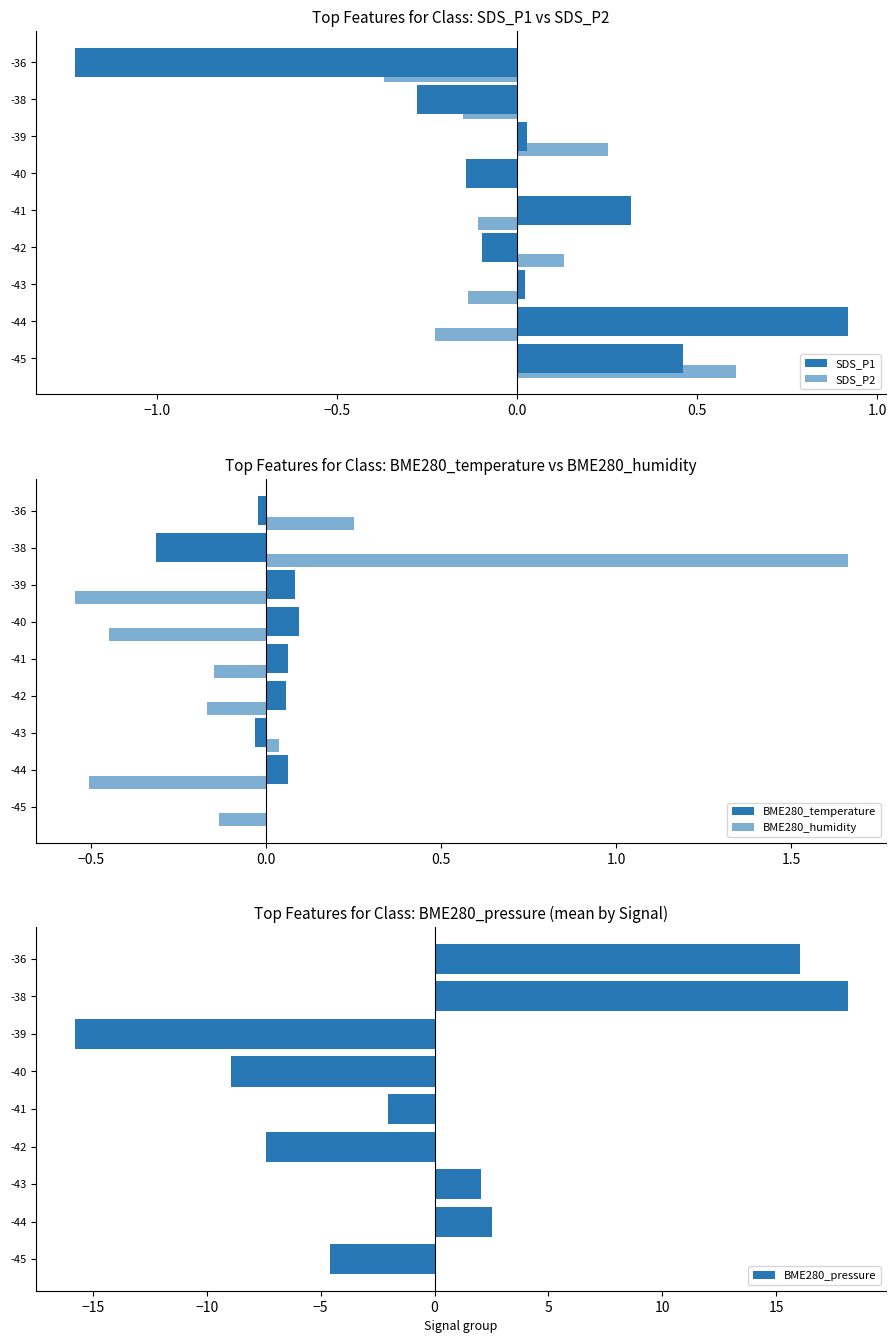

True or false: BME280_pressure has a value of -2.0 at -41.

True